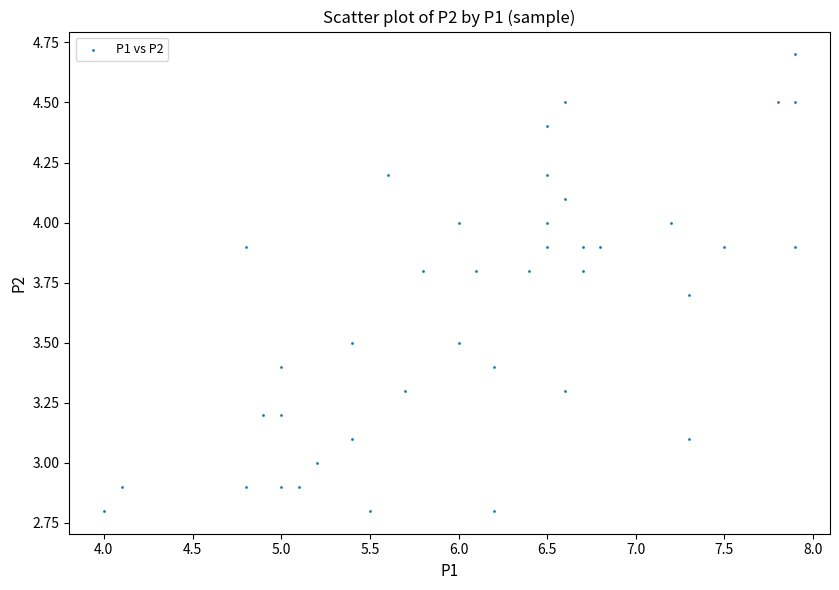

What is the range of X values (max minus min)?

3.9